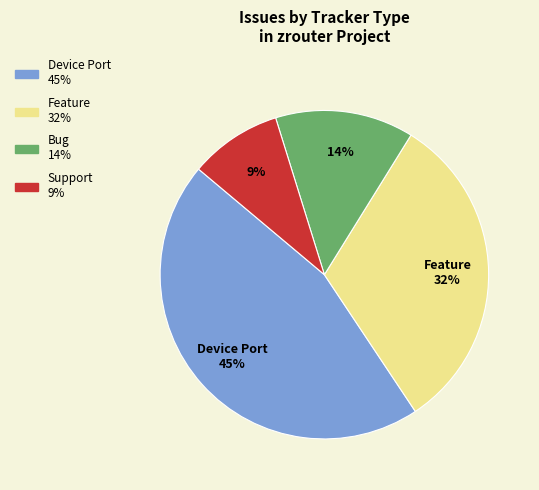

To the nearest percent, what percentage of the pie is Feature?

32%